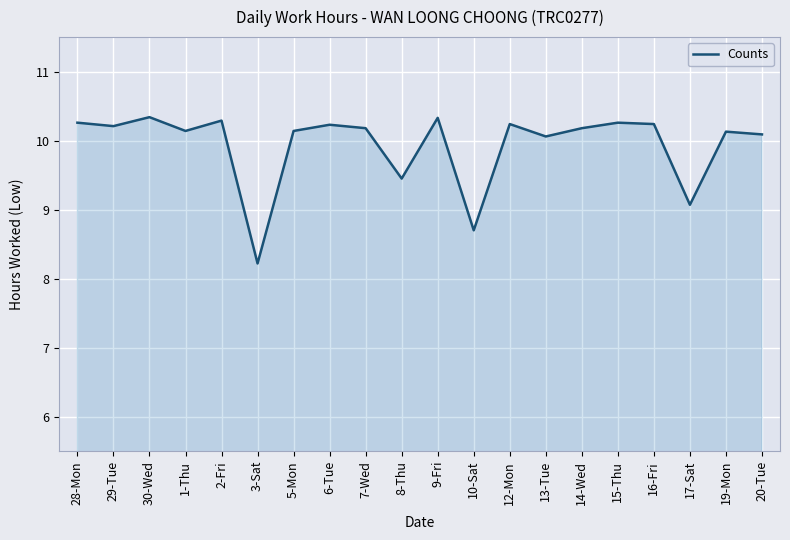

What position from the left is 7-Wed?

9